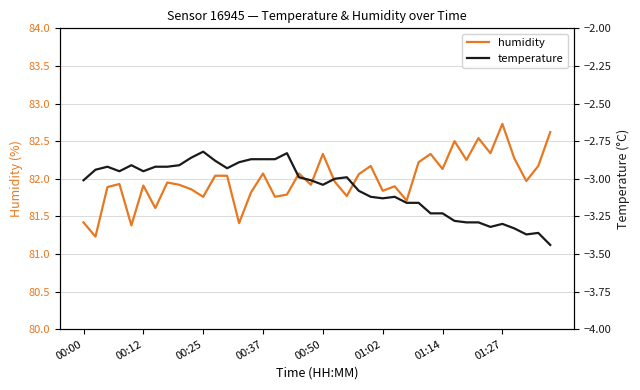

Is it true that humidity equals 133.9 at 00:50?

False